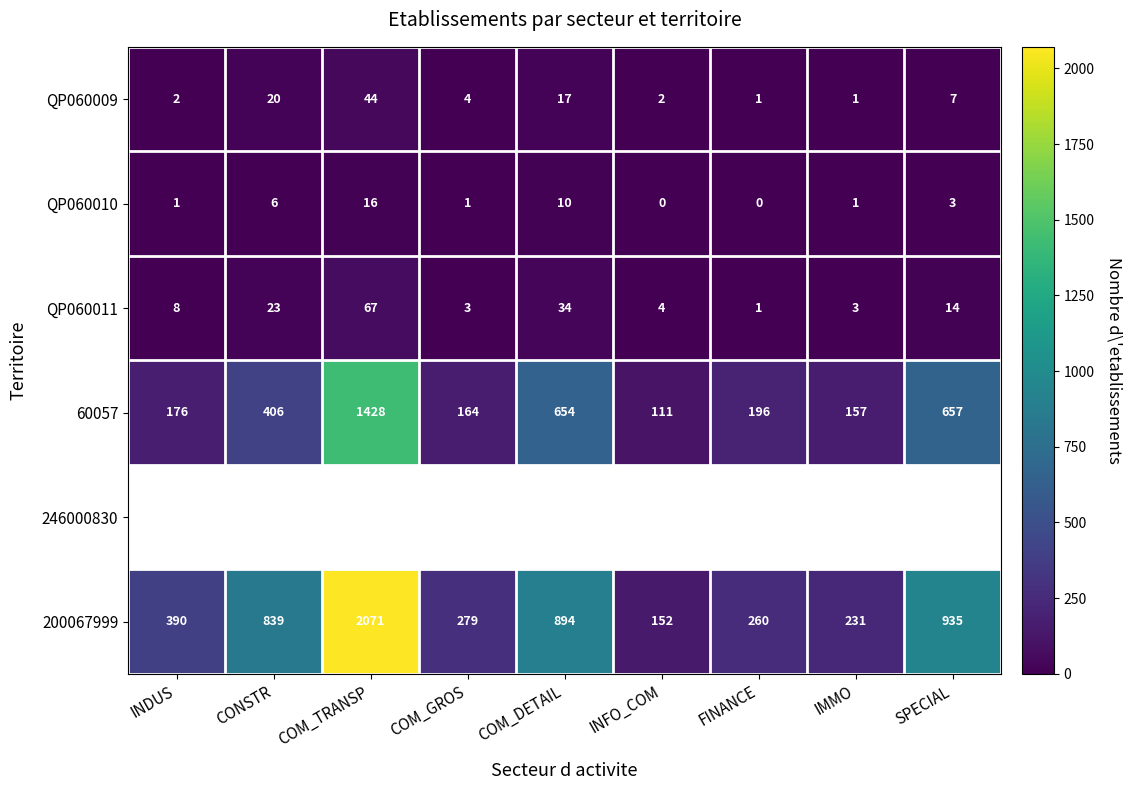

The value of 60057 at INFO_COM is 111. True or false?

True